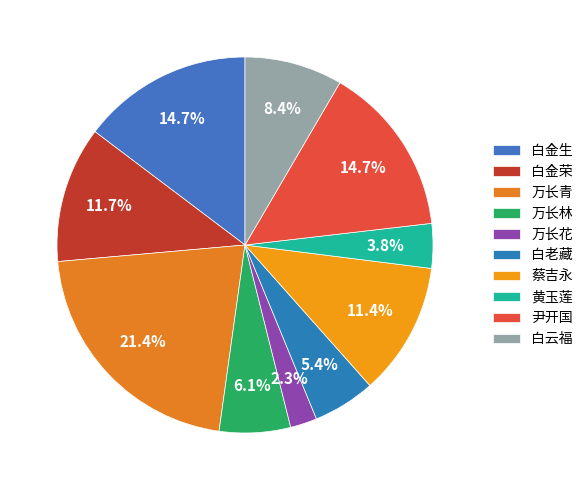

To the nearest percent, what is the difference between the largest and smallest slice percentages?

19%